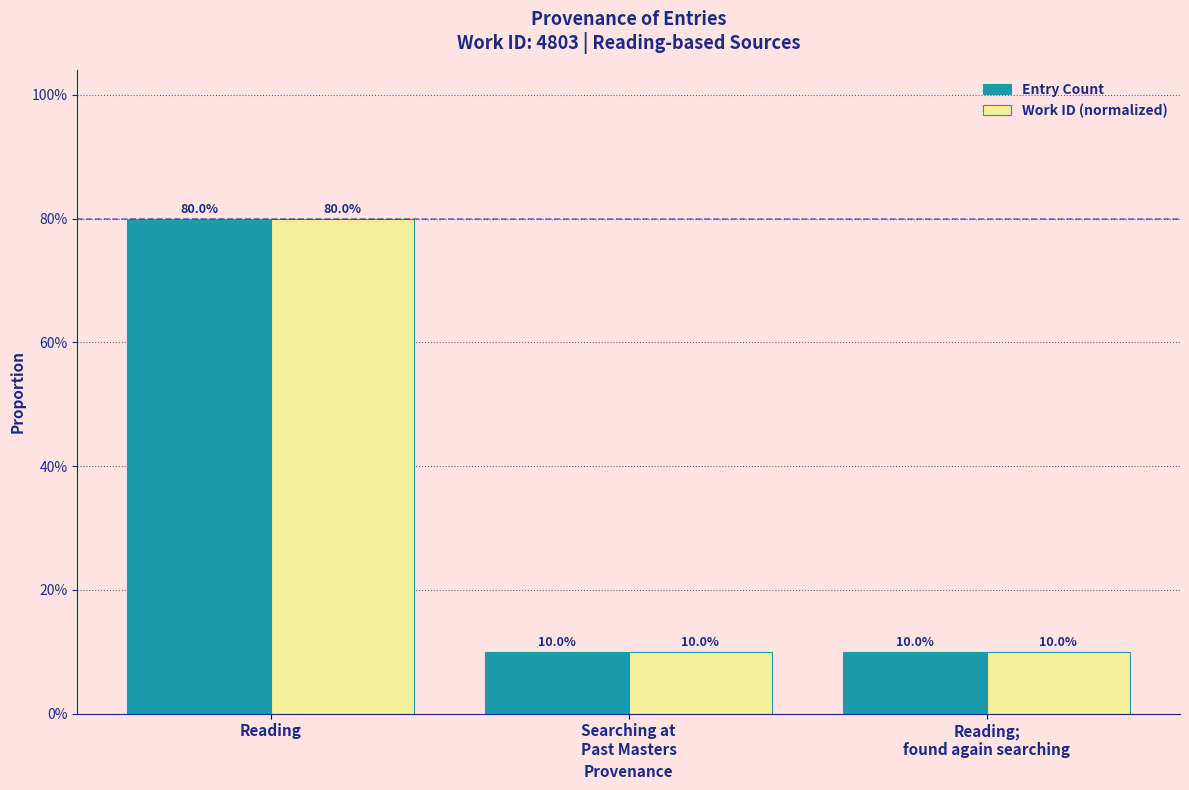

What are all the series names shown in the legend?

Entry Count, Work ID (normalized)